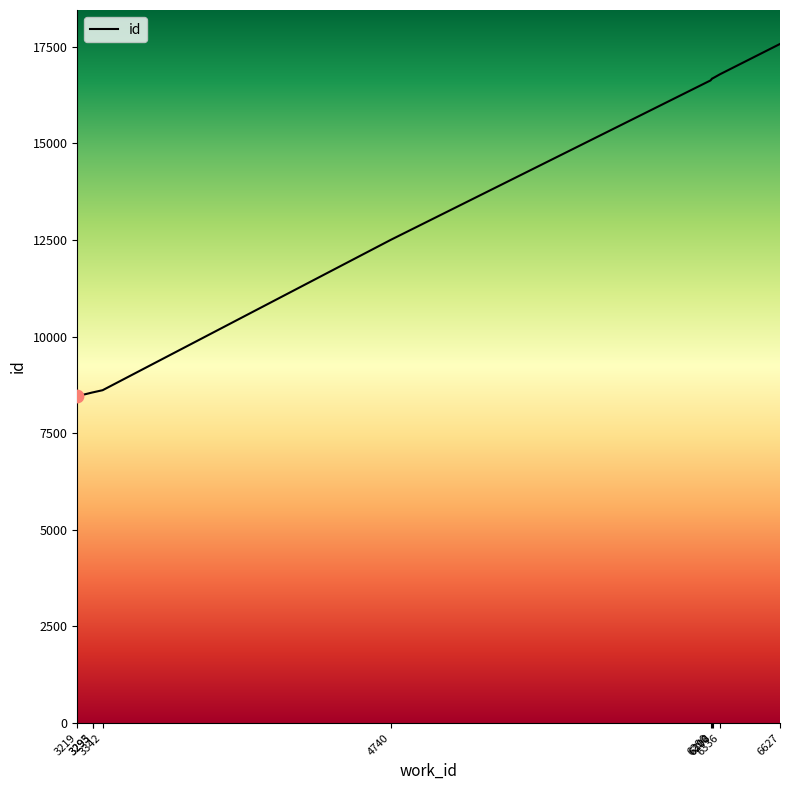

Which has a higher value, 6627 or 3293?

6627